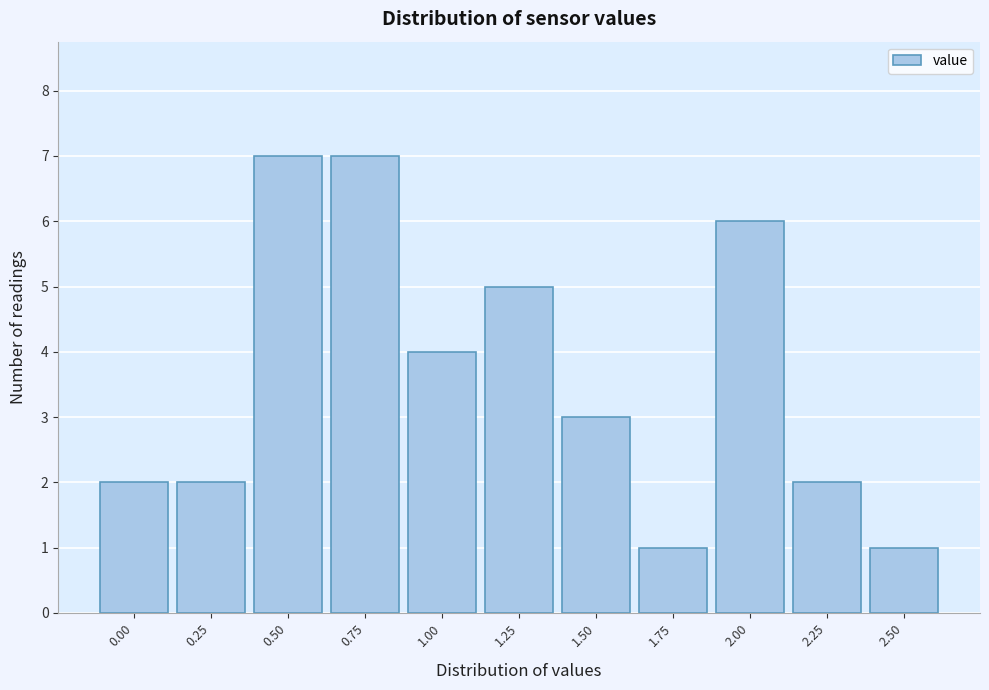

Reading right to left, extract all data points from this chart.

2.50=1	2.25=2	2.00=6	1.75=1	1.50=3	1.25=5	1.00=4	0.75=7	0.50=7	0.25=2	0.00=2